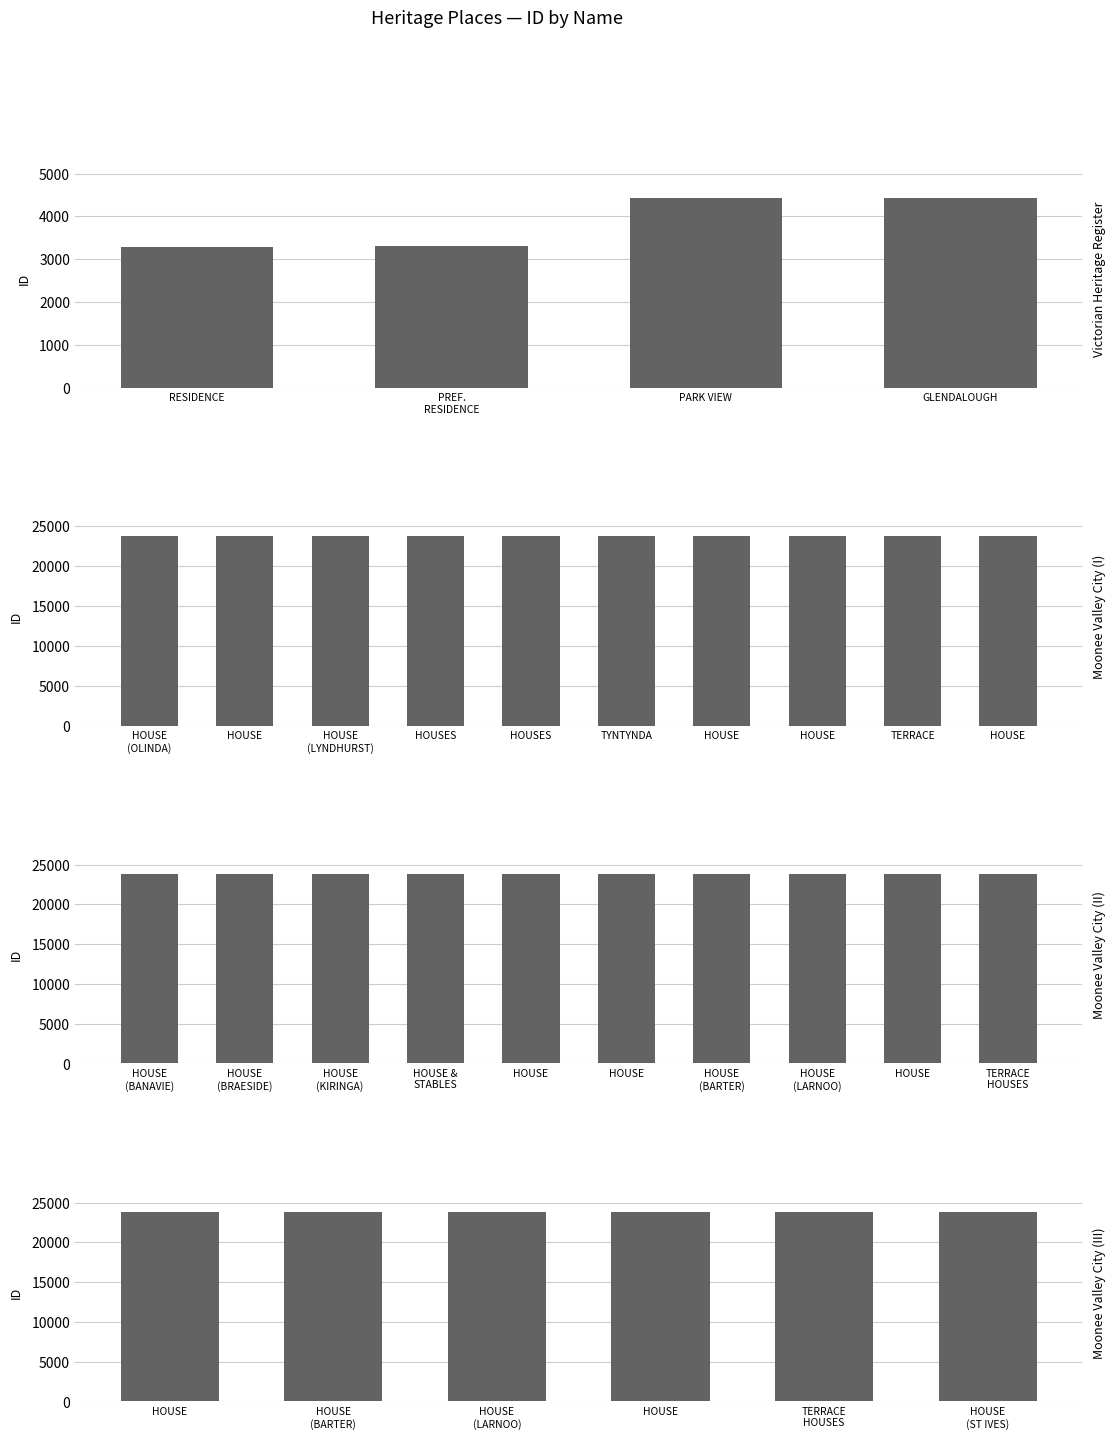

How many distinct data groups are displayed?

1